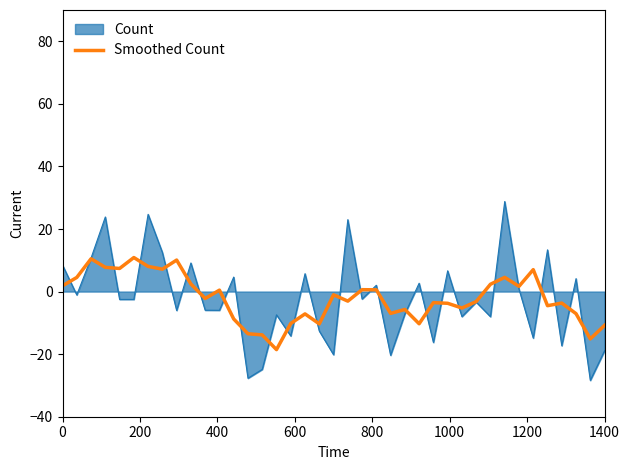

Which series has the largest range (max minus min)?

Count